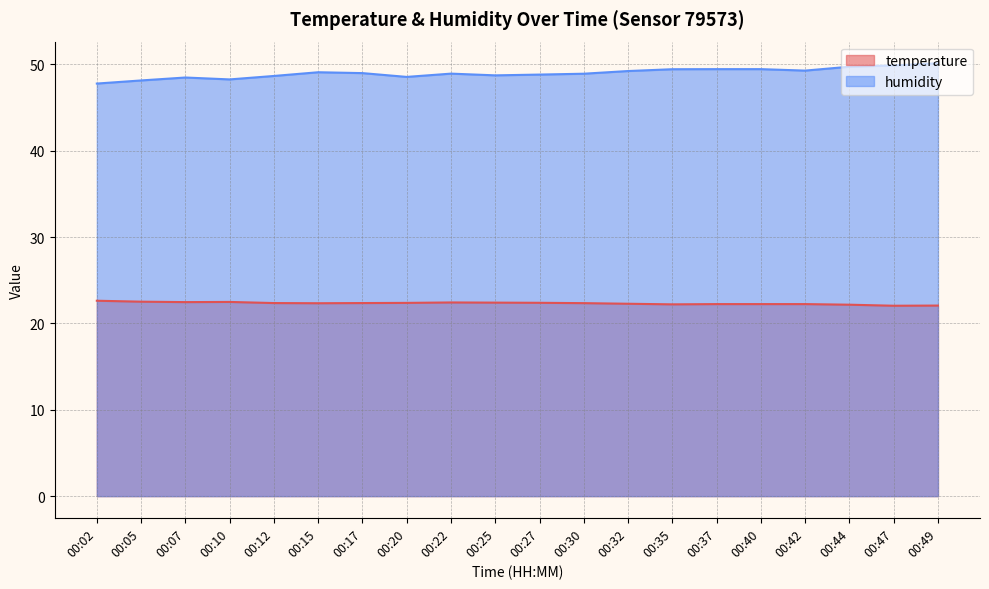

Which series has the largest total across all categories?

humidity